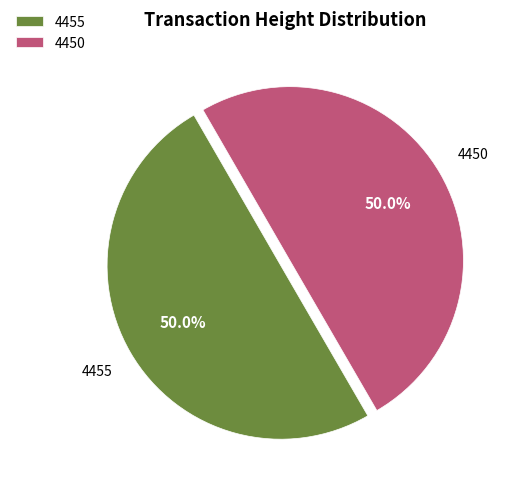

What is the ratio of the value at 4450 to the value at 4455?

1.0